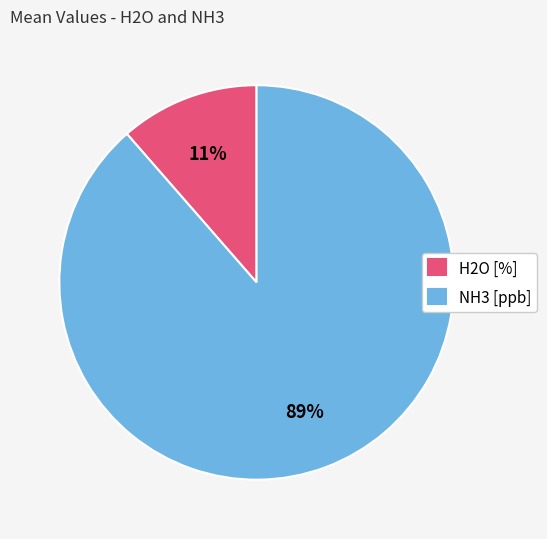

To the nearest percent, what portion does NH3 [ppb] represent?

89%